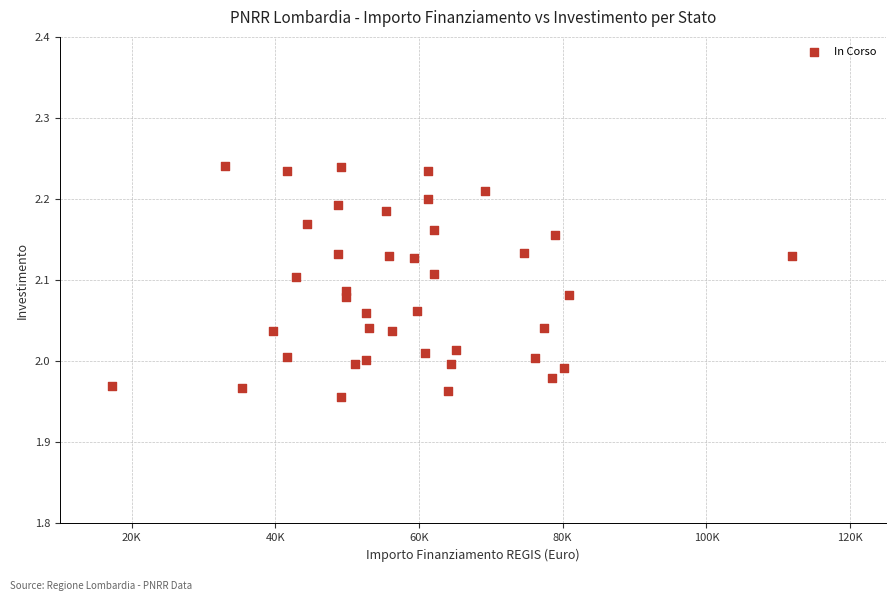

What is the range of Y values (max minus min)?

0.3